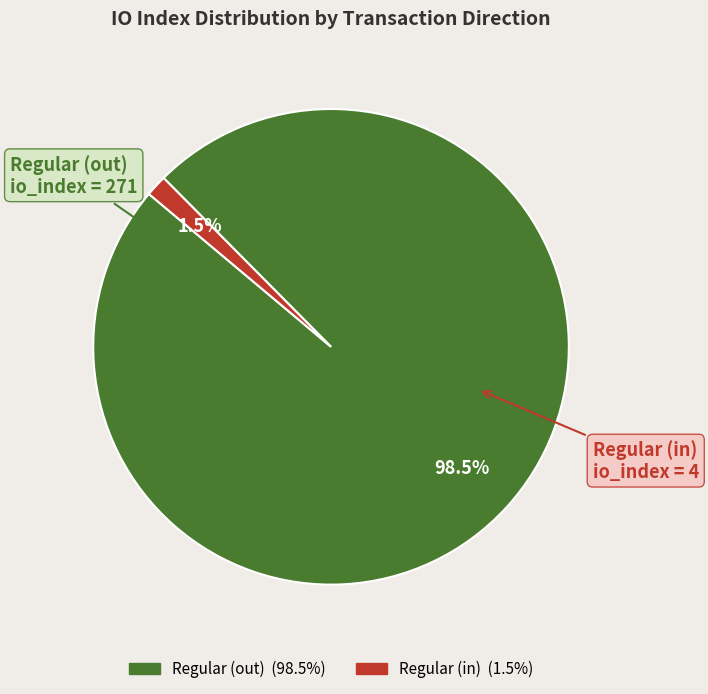

Is there any slice that represents more than half of the pie?

Yes